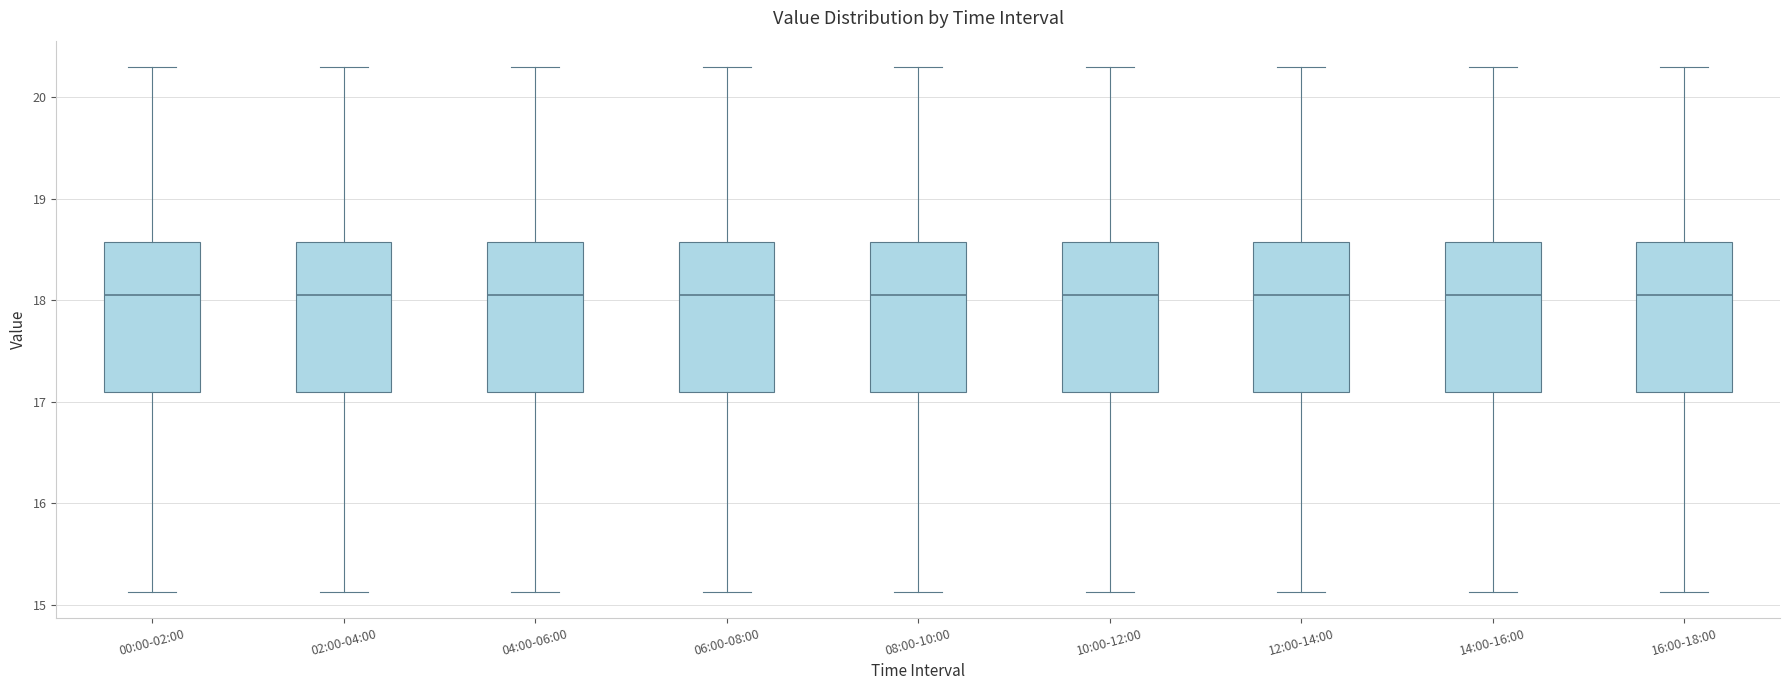

Where is the lower edge of the box for 00:00-02:00 on the y-axis? The values are not printed on the chart, so give them approximately, as read against the axis.

17.1